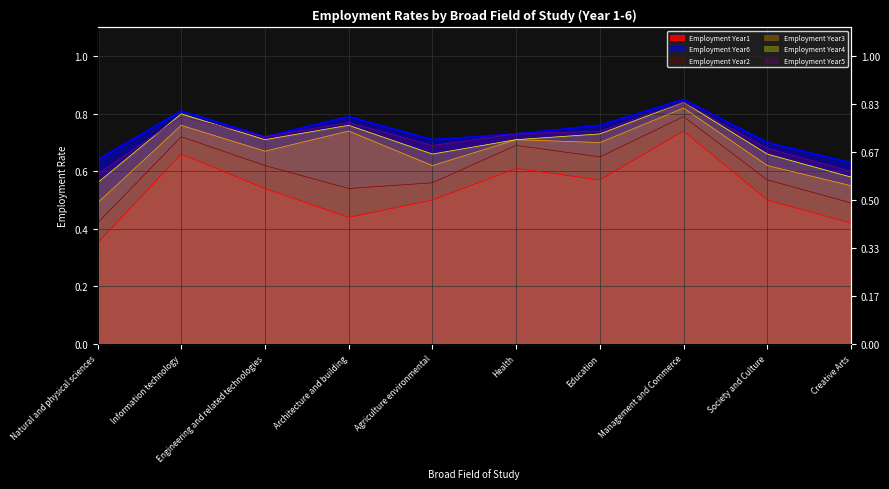

How many lines are shown in the chart?

6